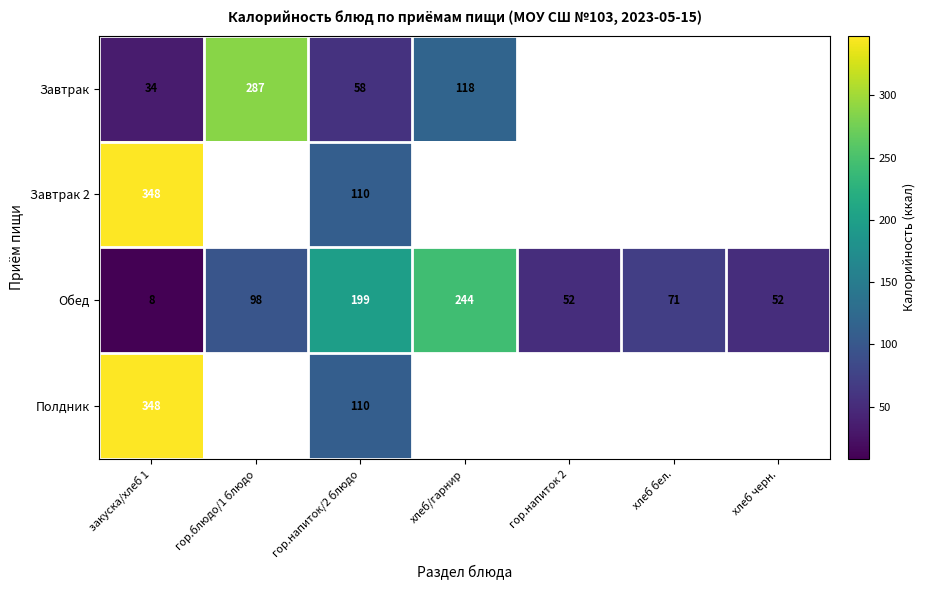

At which category is the sum across all series the highest?

закуска/хлеб 1